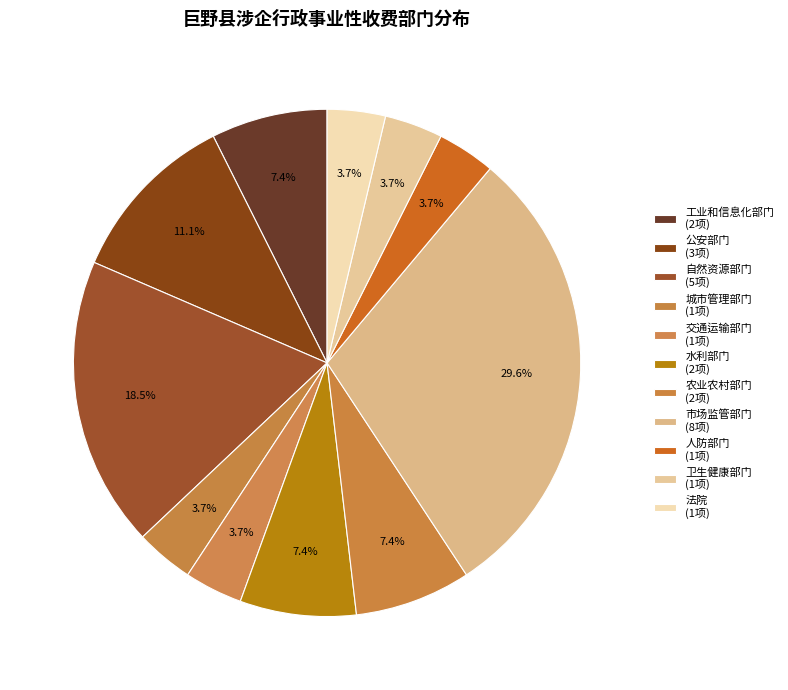

True or false: 人防部门 accounts for 23% of the total.

False